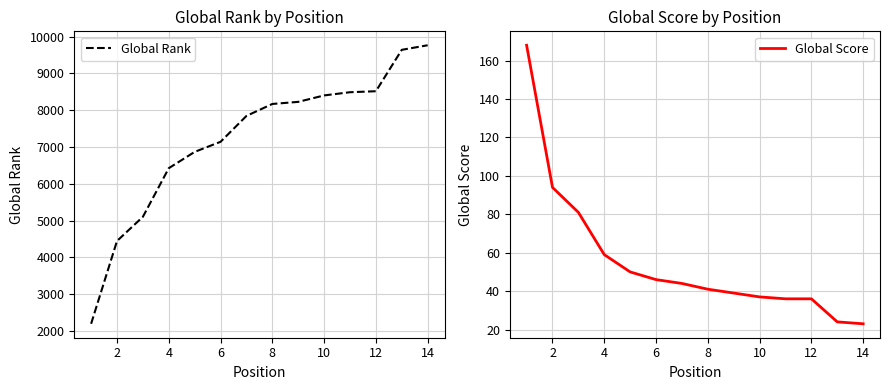

What is the approximate value of Global Rank at 12, to the nearest 10?

8520